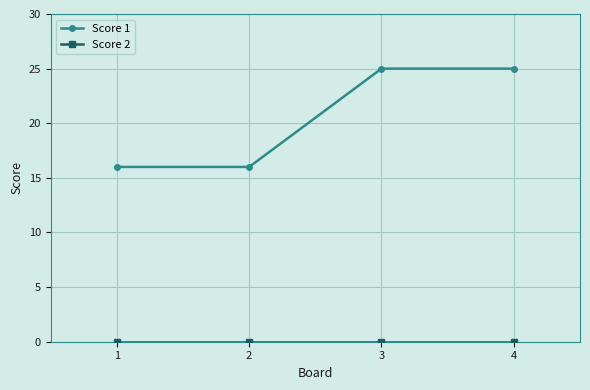

What is the maximum value shown in the chart?

25